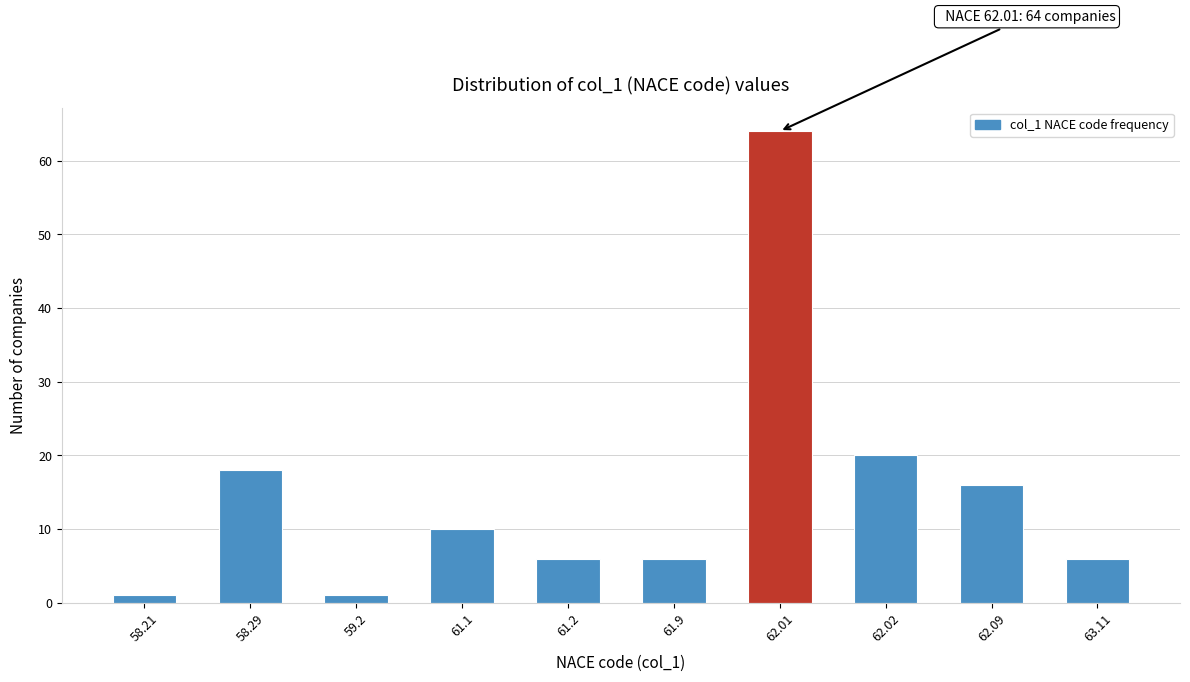

Reading right to left, extract all data points from this chart.

63.11=6	62.09=16	62.02=20	62.01=64	61.9=6	61.2=6	61.1=10	59.2=1	58.29=18	58.21=1